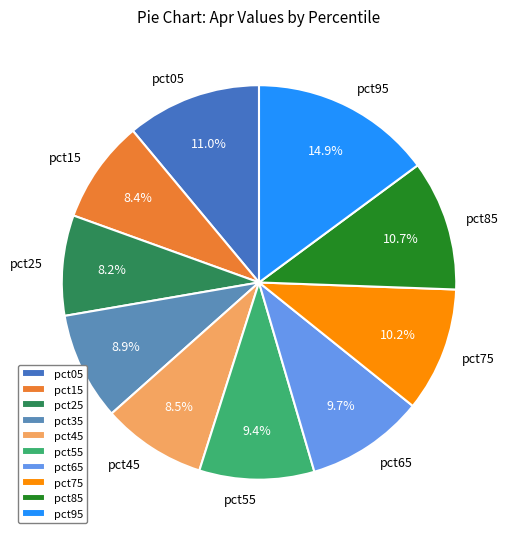

How many slices are in this pie chart?

10